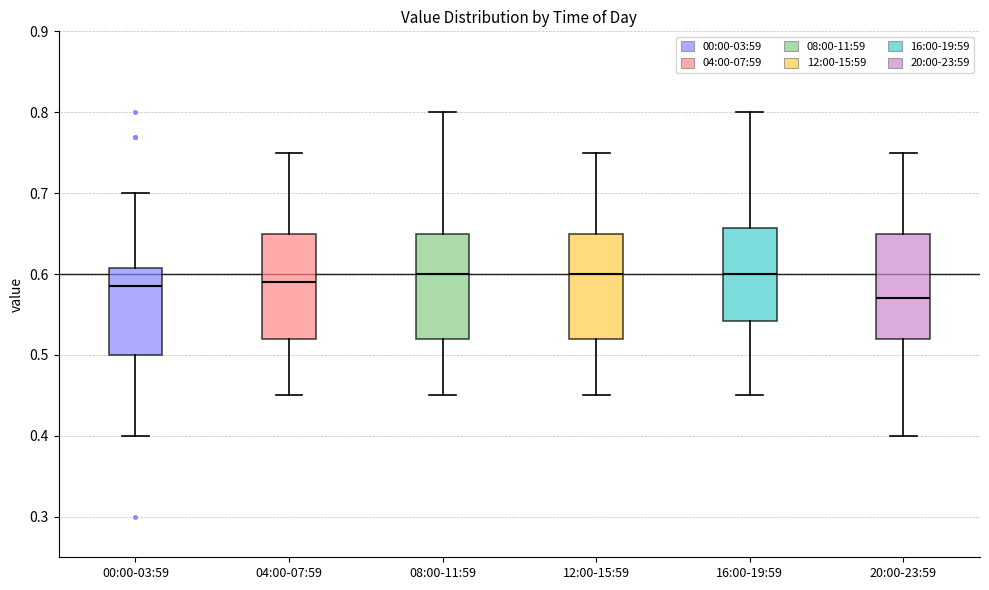

Reading left to right, transcribe this box plot: for each box, give where its median line is, the range the box spans, and where its two whiskers end, as read against the y-axis. The values are not printed on the chart, so give them approximately, as read against the axis.

00:00-03:59: median 0.59, box 0.50 to 0.61, whiskers 0.40 to 0.70
04:00-07:59: median 0.59, box 0.52 to 0.65, whiskers 0.45 to 0.75
08:00-11:59: median 0.60, box 0.52 to 0.65, whiskers 0.45 to 0.80
12:00-15:59: median 0.60, box 0.52 to 0.65, whiskers 0.45 to 0.75
16:00-19:59: median 0.60, box 0.54 to 0.66, whiskers 0.45 to 0.80
20:00-23:59: median 0.57, box 0.52 to 0.65, whiskers 0.40 to 0.75